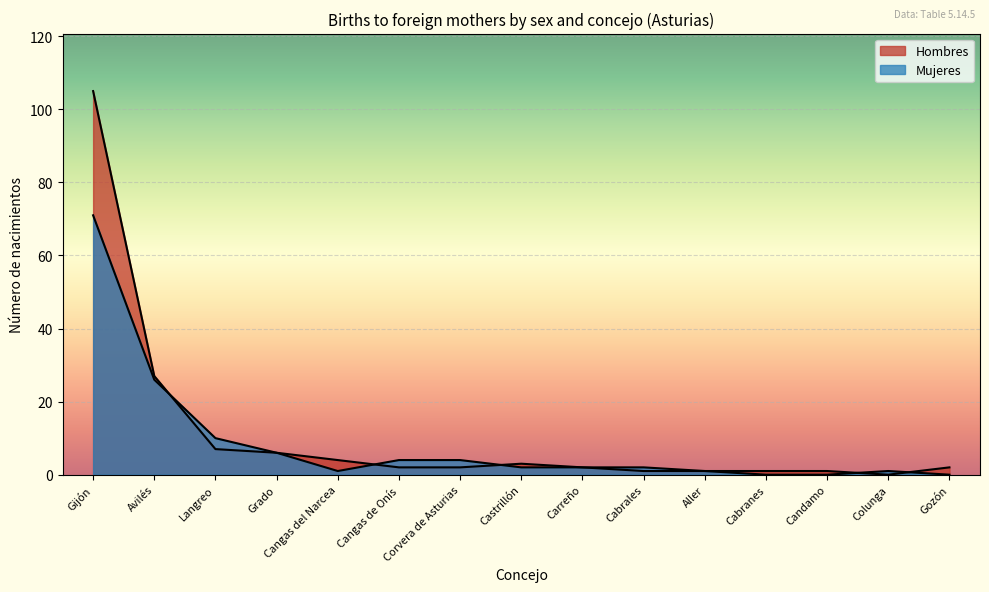

Rank the series by their maximum value, from lowest to highest.

Mujeres, Hombres